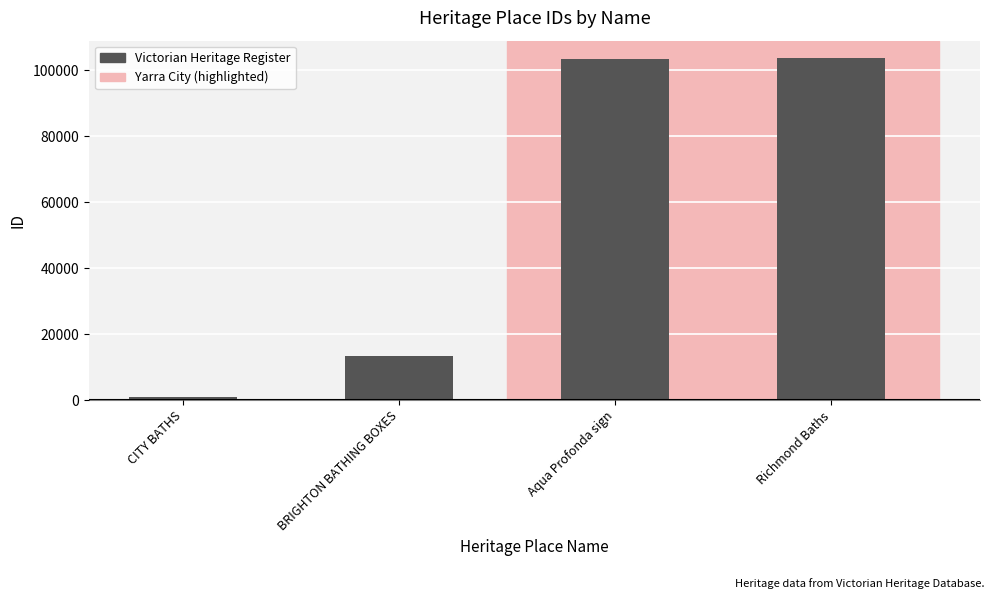

Is it true that the value at BRIGHTON BATHING BOXES is 13226?

True